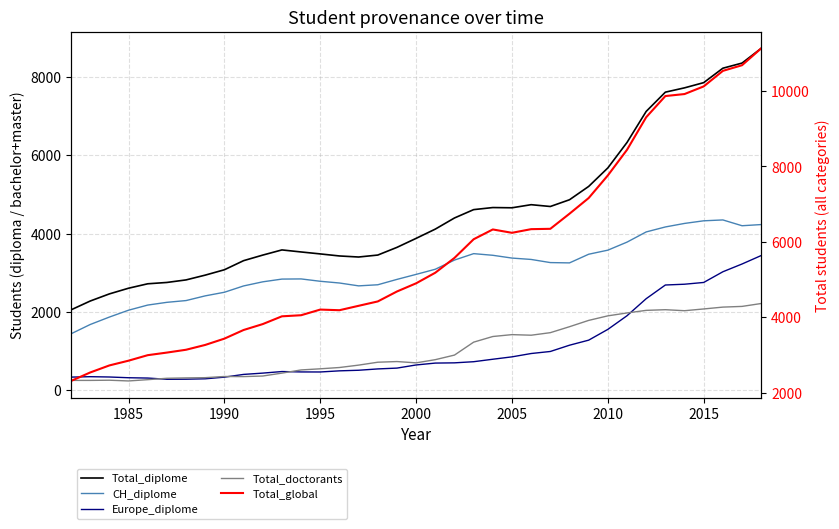

How many interior local valleys does the Europe_diplome series have?

2